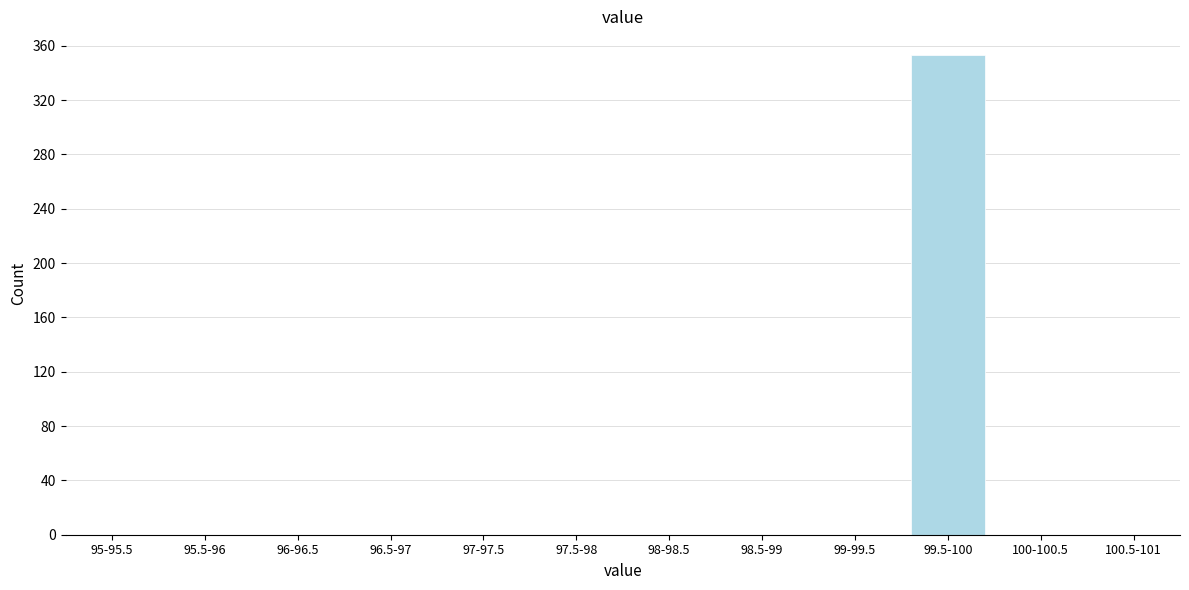

Reading left to right, transcribe all the data shown in this chart.

95-95.5=0	95.5-96=0	96-96.5=0	96.5-97=0	97-97.5=0	97.5-98=0	98-98.5=0	98.5-99=0	99-99.5=0	99.5-100=353	100-100.5=0	100.5-101=0